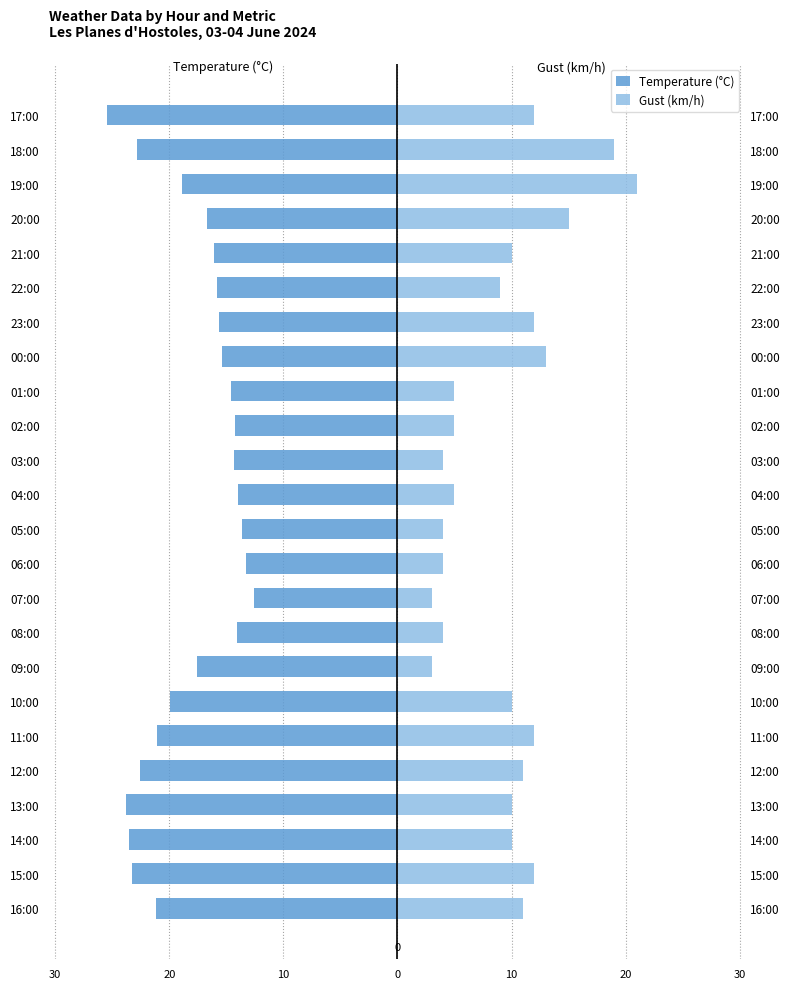

Reading left to right, what are all the values shown in this chart?

Temperature (°C): -21.2	-23.3	-23.5	-23.8	-22.6	-21.1	-19.9	-17.6	-14.1	-12.6	-13.3	-13.6	-14.0	-14.3	-14.2	-14.6	-15.4	-15.6	-15.8	-16.1	-16.7	-18.9	-22.8	-25.5
Gust (km/h): 11.0	12.0	10.0	10.0	11.0	12.0	10.0	3.0	4.0	3.0	4.0	4.0	5.0	4.0	5.0	5.0	13.0	12.0	9.0	10.0	15.0	21.0	19.0	12.0